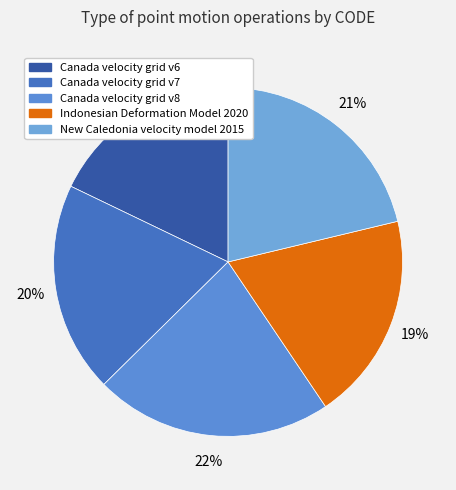

What is the ratio of the value at New Caledonia velocity model 2015 to the value at Indonesian Deformation Model 2020?

1.1